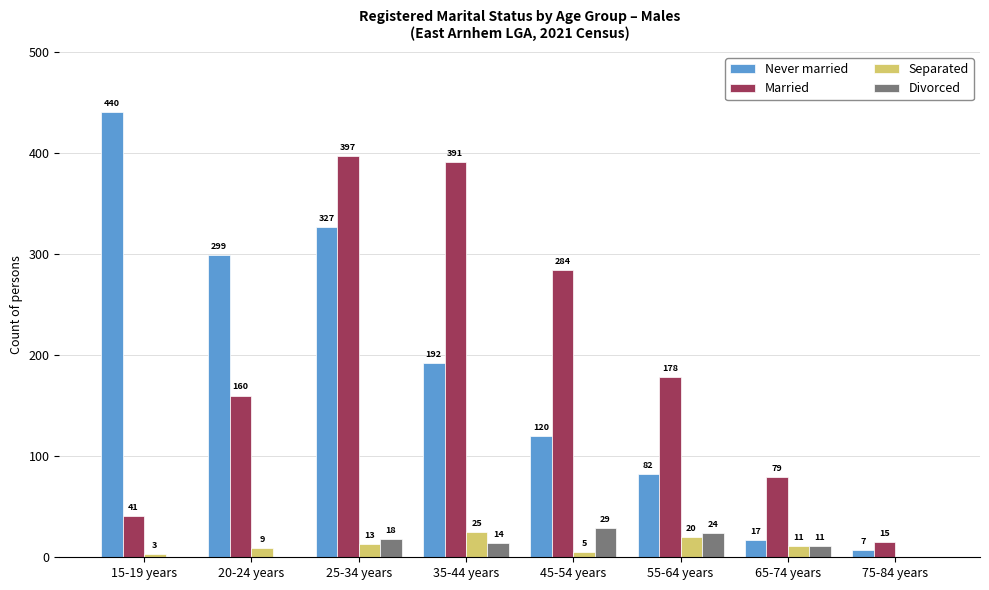

What are all the series names shown in the legend?

Never married, Married, Separated, Divorced